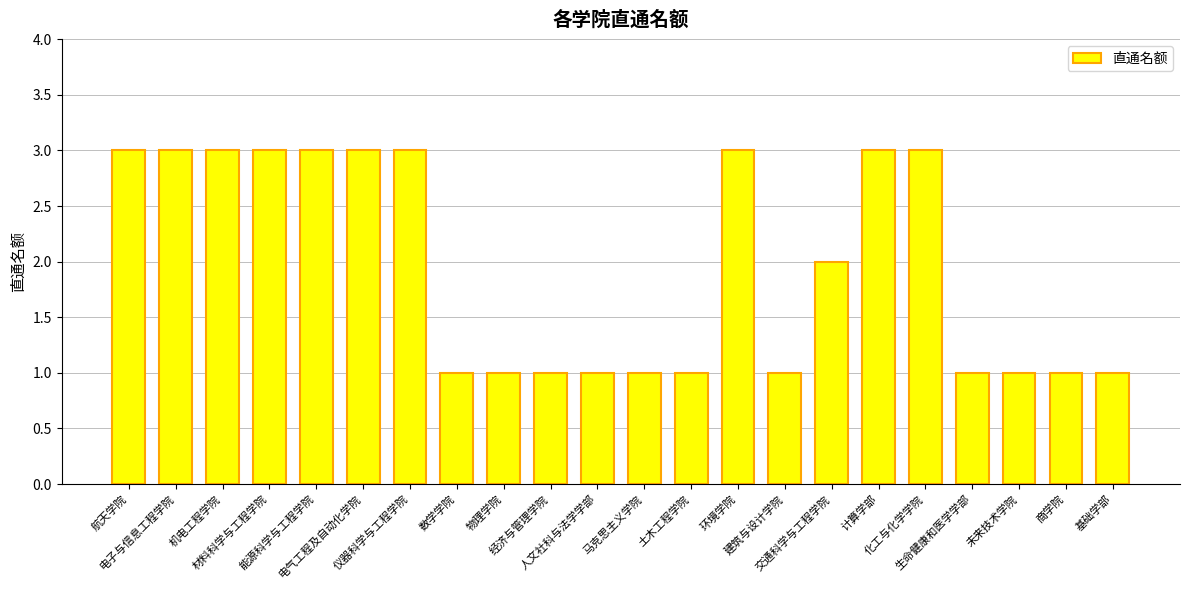

Where does the data first go above 2?

航天学院